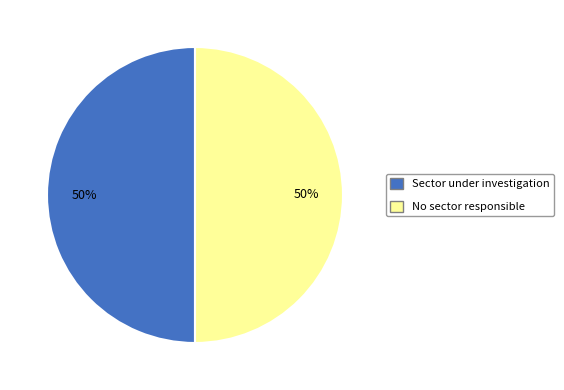

Count the number of slices in the pie.

2